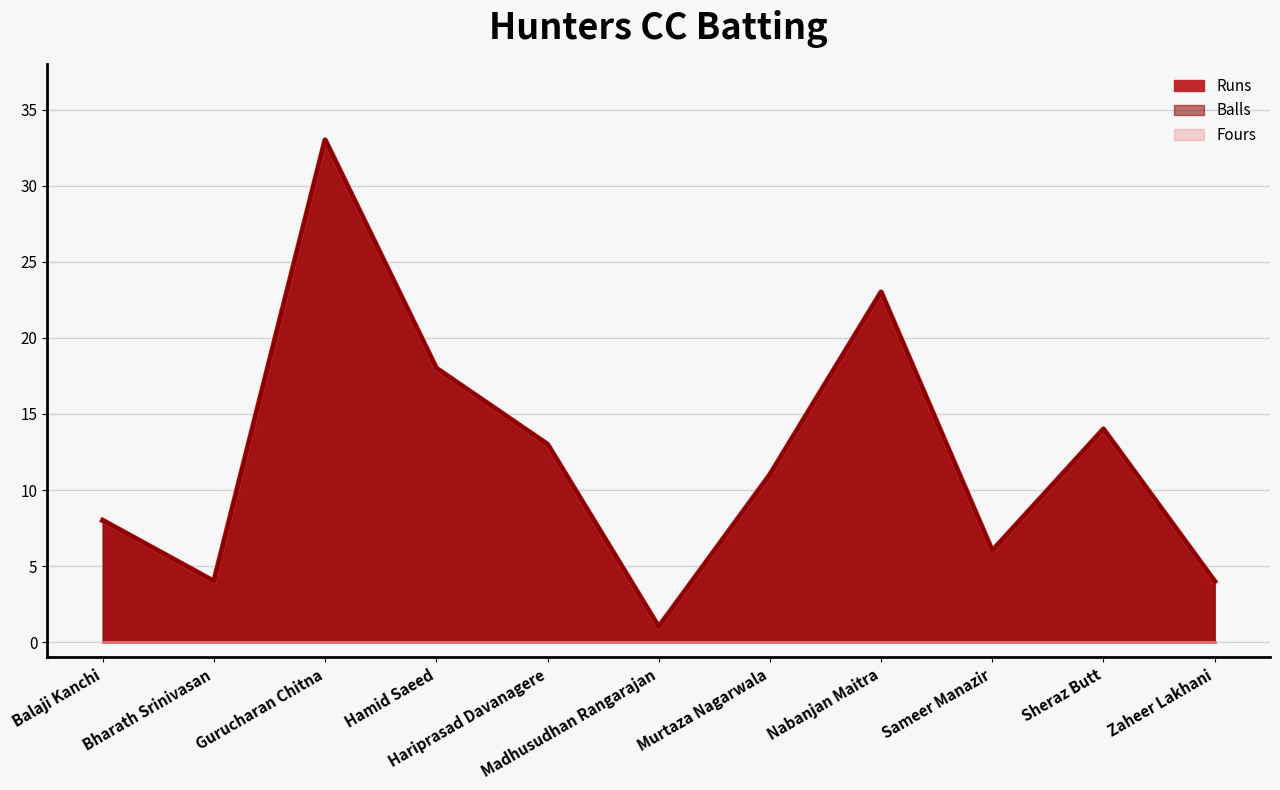

Which category has the highest value in the Balls series?

Gurucharan Chitna